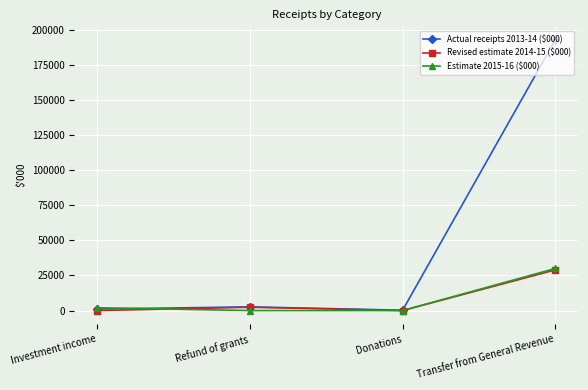

Where is the first local maximum for Actual receipts 2013-14 ($000)?

Refund of grants